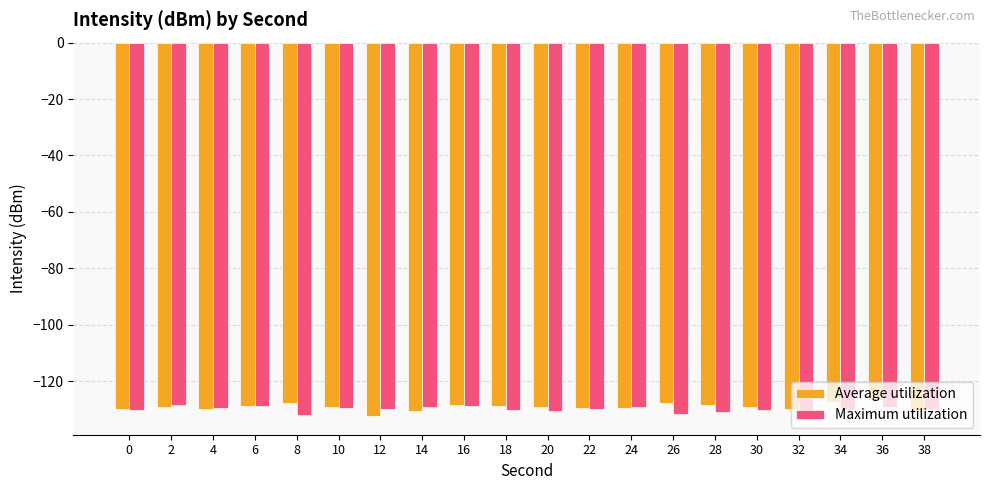

Is it true that Average utilization equals -220.6 at 6?

False